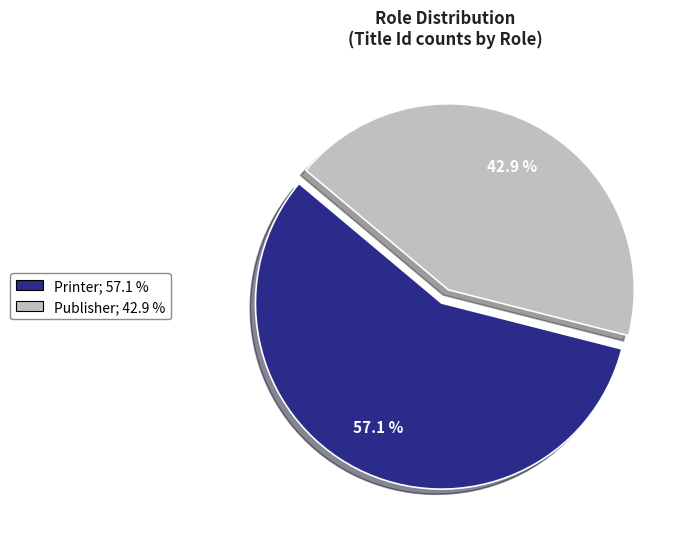

Is the sum of Publisher and Printer greater than half?

Yes